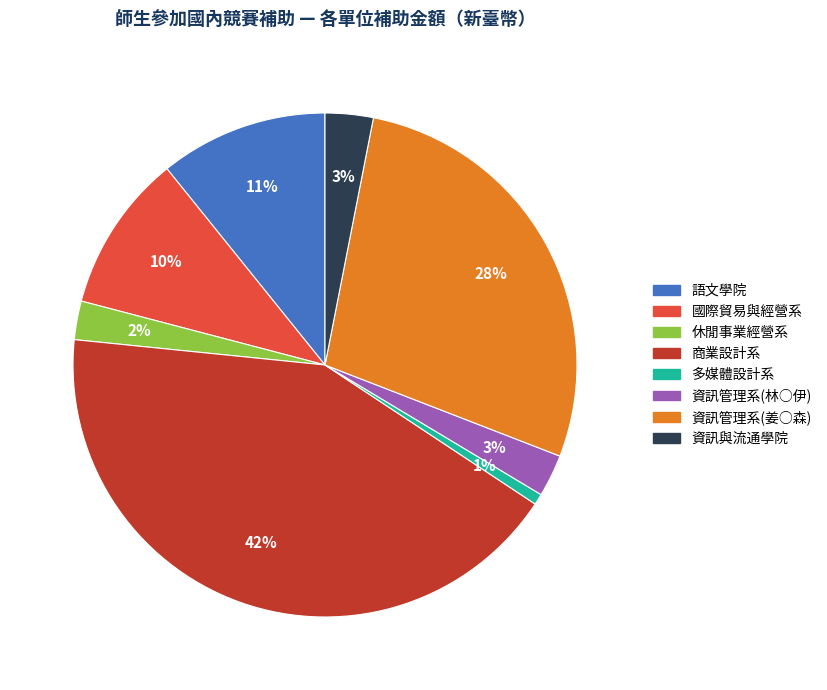

Which has a higher value, 語文學院 or 資訊管理系(林○伊)?

語文學院